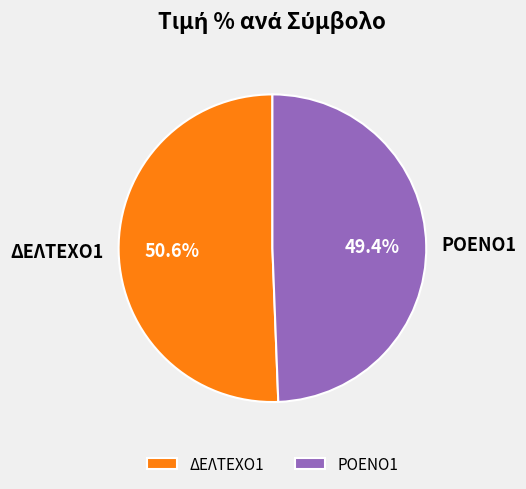

Which has a higher value, ΔΕΛΤΕΧΟ1 or ΡΟΕΝΟ1?

ΔΕΛΤΕΧΟ1